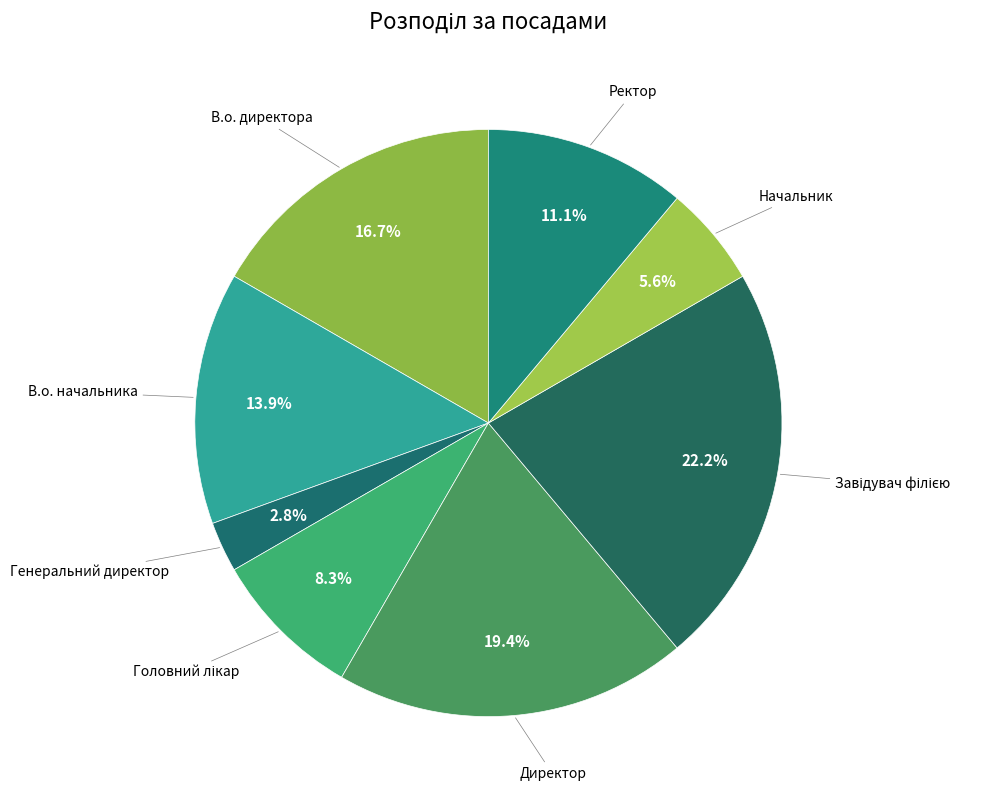

What is the smallest slice in the pie chart?

Генеральний директор